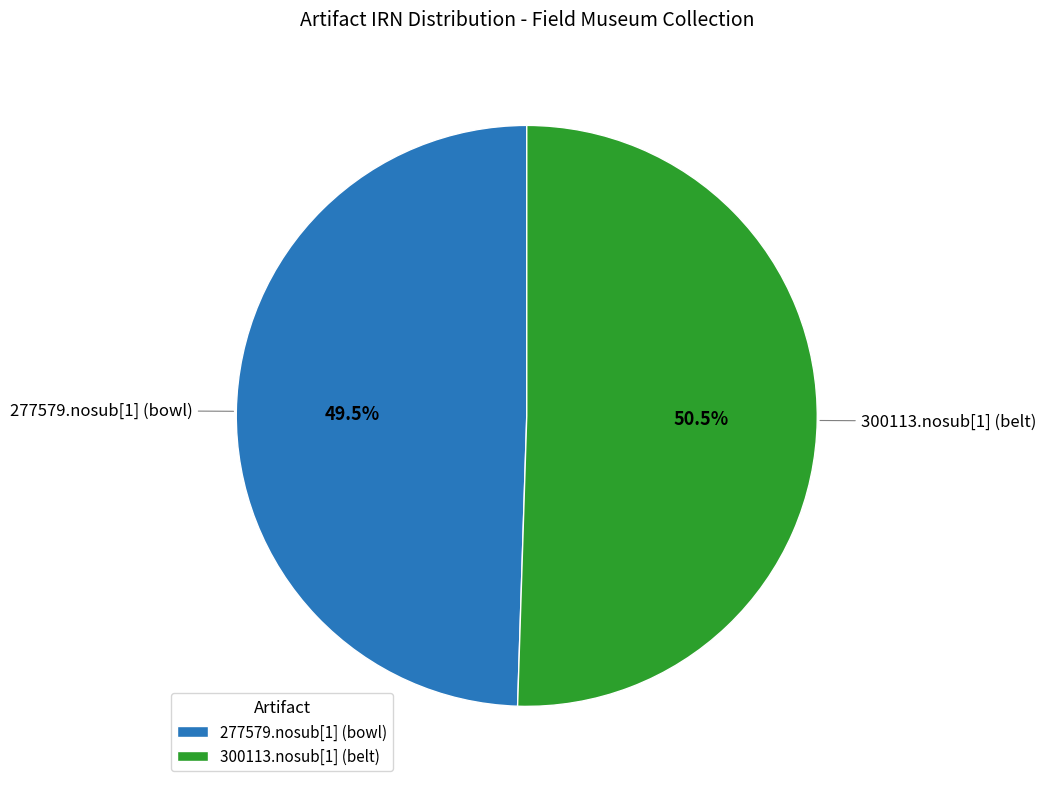

The 277579.nosub[1] (bowl) slice represents 55% of the pie. True or false?

False